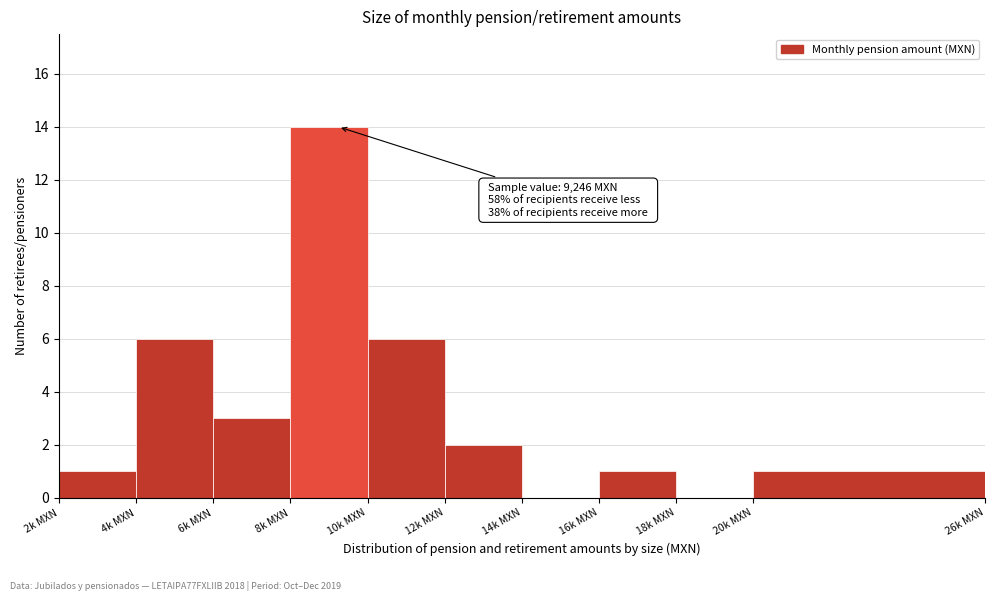

Reading left to right, list all the values displayed in this chart.

2k MXN=1	4k MXN=6	6k MXN=3	8k MXN=14	10k MXN=6	12k MXN=2	14k MXN=0	16k MXN=1	18k MXN=0	20k MXN=1